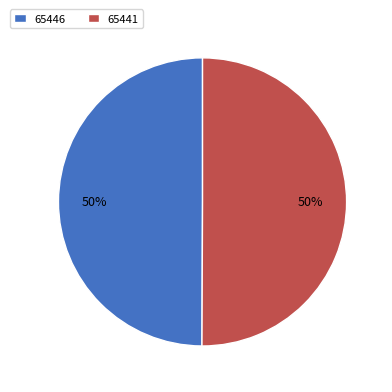

To the nearest percent, what is the combined percentage of 65441 and 65446?

100%